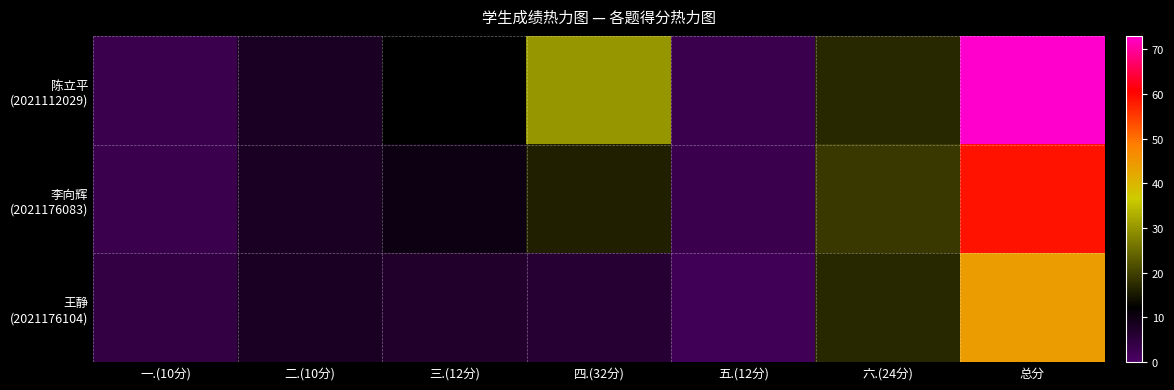

What is the total value across all series at 四.(32分)?

52